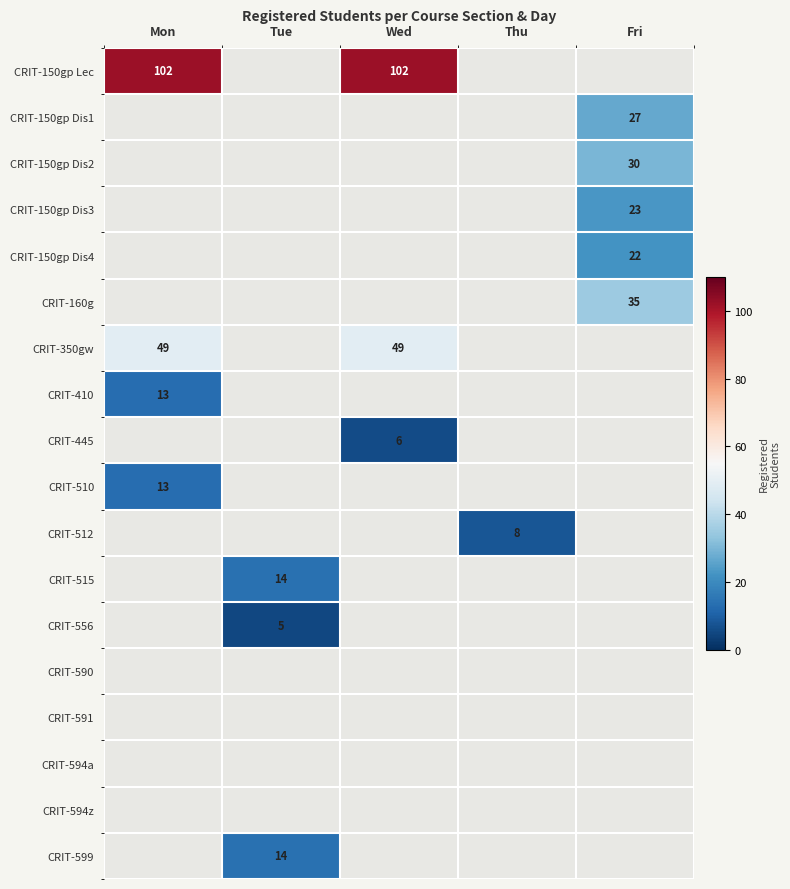

The value of CRIT-599 at Tue is 9. True or false?

False